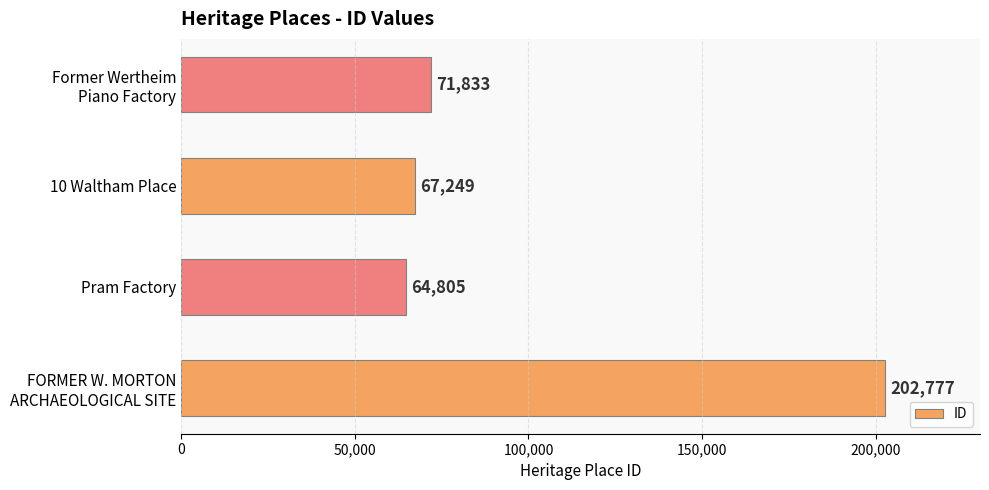

The chart shows a value of 41955 at 10 Waltham Place. True or false?

False